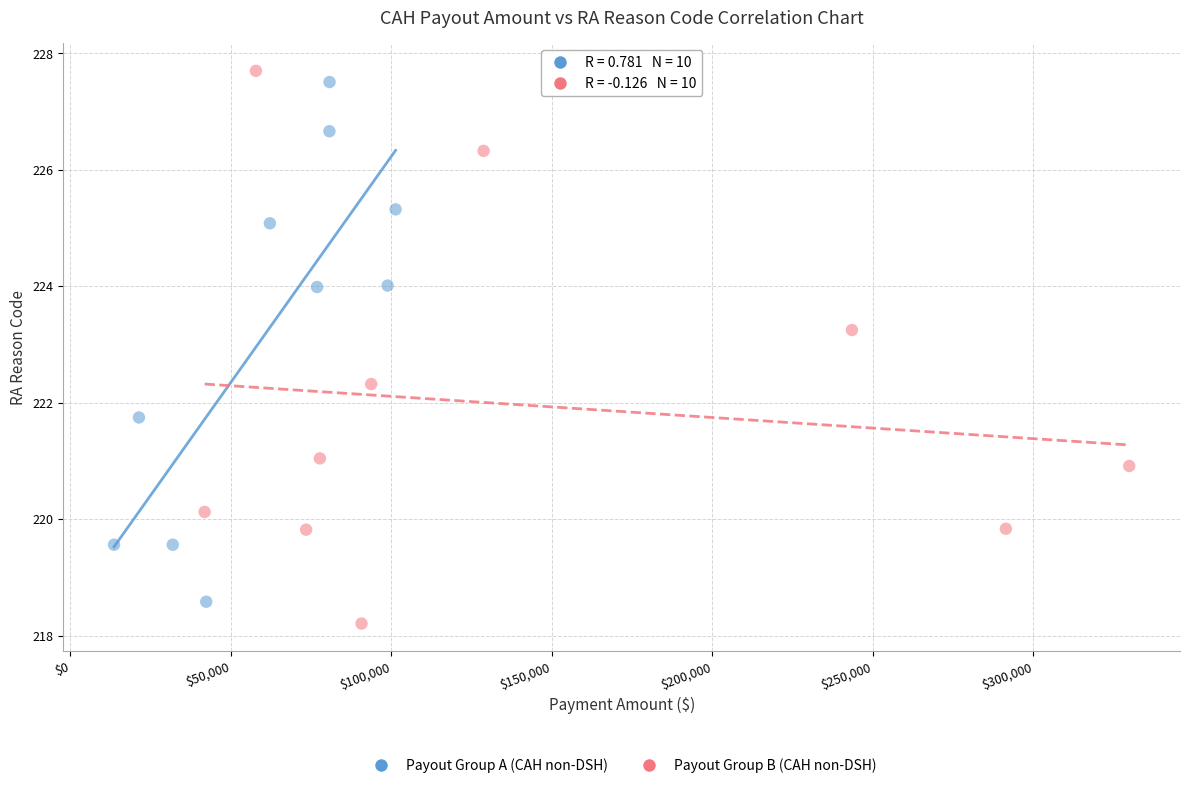

What are all the series names shown in the legend?

Payout Group A (CAH non-DSH), Payout Group B (CAH non-DSH)